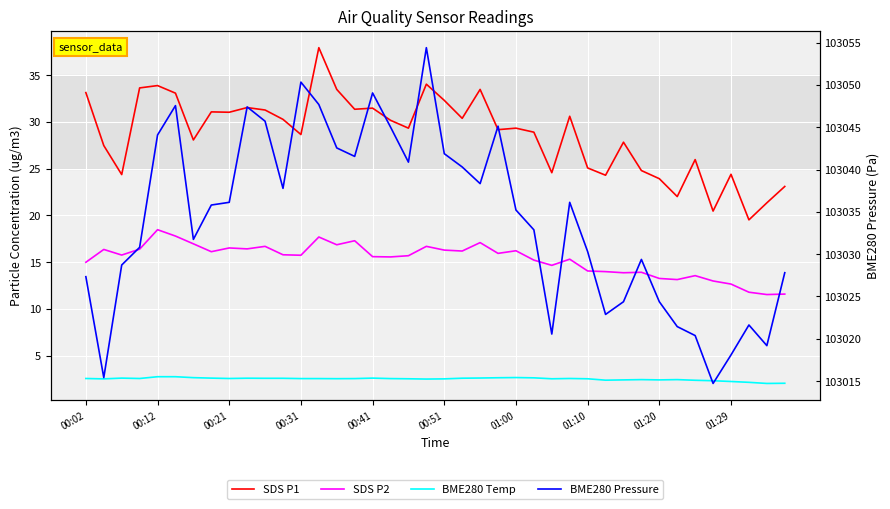

Which has a higher value, 23 or 01:29?

01:29